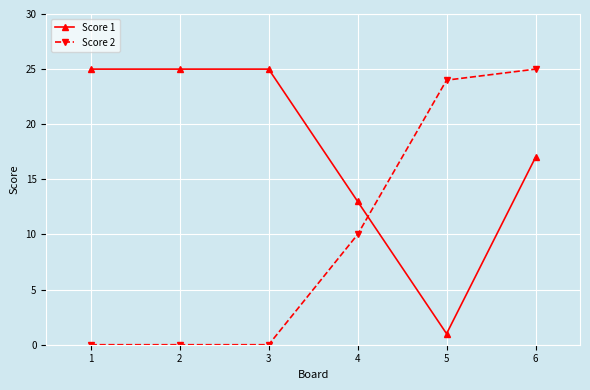

At which label is Score 1 closest to 13?

4